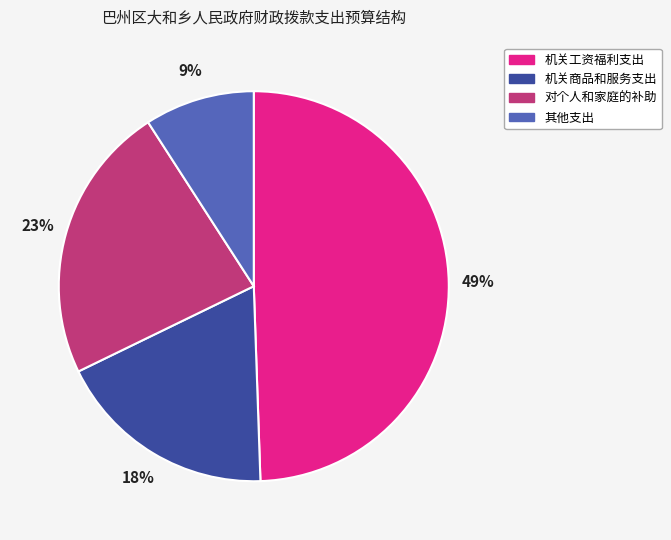

Is 其他支出 the majority of the pie?

No